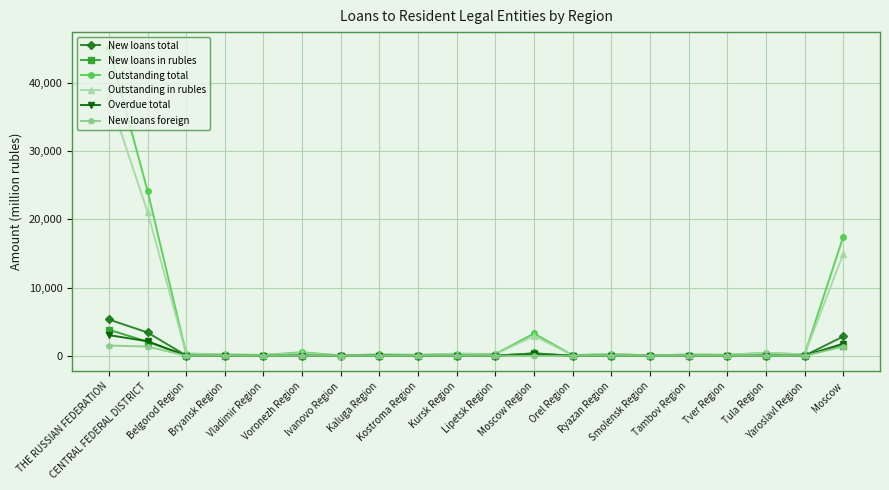

Which series has the widest spread of values?

Outstanding total